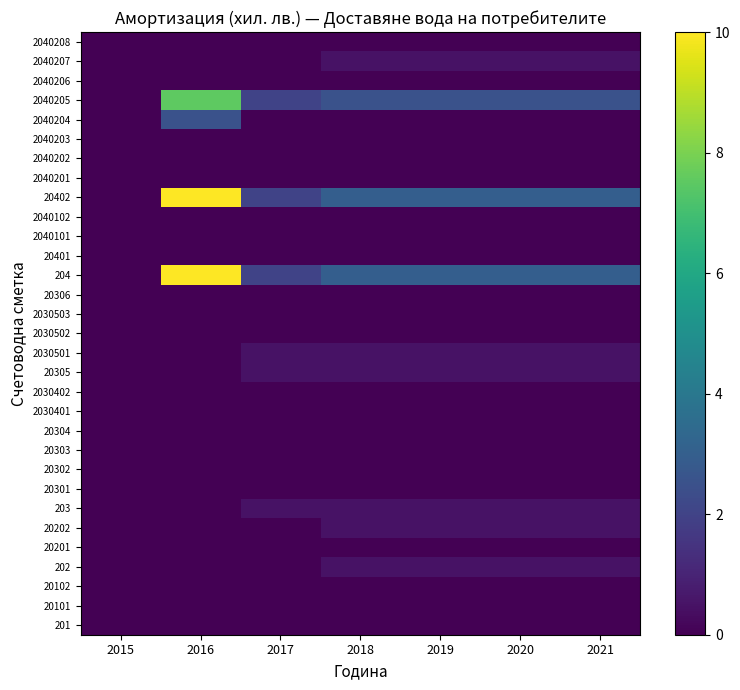

Reading left to right, list all the values displayed in this chart.

201: 2015=0.0	2016=0.0	2017=0.0	2018=0.0	2019=0.0	2020=0.0	2021=0.0
20101: 2015=0.0	2016=0.0	2017=0.0	2018=0.0	2019=0.0	2020=0.0	2021=0.0
20102: 2015=0.0	2016=0.0	2017=0.0	2018=0.0	2019=0.0	2020=0.0	2021=0.0
202: 2015=0.0	2016=0.0	2017=0.0	2018=0.5	2019=0.5	2020=0.5	2021=0.5
20201: 2015=0.0	2016=0.0	2017=0.0	2018=0.0	2019=0.0	2020=0.0	2021=0.0
20202: 2015=0.0	2016=0.0	2017=0.0	2018=0.5	2019=0.5	2020=0.5	2021=0.5
203: 2015=0.0	2016=0.0	2017=0.5	2018=0.5	2019=0.5	2020=0.5	2021=0.5
20301: 2015=0.0	2016=0.0	2017=0.0	2018=0.0	2019=0.0	2020=0.0	2021=0.0
20302: 2015=0.0	2016=0.0	2017=0.0	2018=0.0	2019=0.0	2020=0.0	2021=0.0
20303: 2015=0.0	2016=0.0	2017=0.0	2018=0.0	2019=0.0	2020=0.0	2021=0.0
20304: 2015=0.0	2016=0.0	2017=0.0	2018=0.0	2019=0.0	2020=0.0	2021=0.0
2030401: 2015=0.0	2016=0.0	2017=0.0	2018=0.0	2019=0.0	2020=0.0	2021=0.0
2030402: 2015=0.0	2016=0.0	2017=0.0	2018=0.0	2019=0.0	2020=0.0	2021=0.0
20305: 2015=0.0	2016=0.0	2017=0.5	2018=0.5	2019=0.5	2020=0.5	2021=0.5
2030501: 2015=0.0	2016=0.0	2017=0.5	2018=0.5	2019=0.5	2020=0.5	2021=0.5
2030502: 2015=0.0	2016=0.0	2017=0.0	2018=0.0	2019=0.0	2020=0.0	2021=0.0
2030503: 2015=0.0	2016=0.0	2017=0.0	2018=0.0	2019=0.0	2020=0.0	2021=0.0
20306: 2015=0.0	2016=0.0	2017=0.0	2018=0.0	2019=0.0	2020=0.0	2021=0.0
204: 2015=0.0	2016=10.0	2017=2.0	2018=3.0	2019=3.0	2020=3.0	2021=3.0
20401: 2015=0.0	2016=0.0	2017=0.0	2018=0.0	2019=0.0	2020=0.0	2021=0.0
2040101: 2015=0.0	2016=0.0	2017=0.0	2018=0.0	2019=0.0	2020=0.0	2021=0.0
2040102: 2015=0.0	2016=0.0	2017=0.0	2018=0.0	2019=0.0	2020=0.0	2021=0.0
20402: 2015=0.0	2016=10.0	2017=2.0	2018=3.0	2019=3.0	2020=3.0	2021=3.0
2040201: 2015=0.0	2016=0.0	2017=0.0	2018=0.0	2019=0.0	2020=0.0	2021=0.0
2040202: 2015=0.0	2016=0.0	2017=0.0	2018=0.0	2019=0.0	2020=0.0	2021=0.0
2040203: 2015=0.0	2016=0.0	2017=0.0	2018=0.0	2019=0.0	2020=0.0	2021=0.0
2040204: 2015=0.0	2016=2.5	2017=0.0	2018=0.0	2019=0.0	2020=0.0	2021=0.0
2040205: 2015=0.0	2016=7.5	2017=2.0	2018=2.5	2019=2.5	2020=2.5	2021=2.5
2040206: 2015=0.0	2016=0.0	2017=0.0	2018=0.0	2019=0.0	2020=0.0	2021=0.0
2040207: 2015=0.0	2016=0.0	2017=0.0	2018=0.5	2019=0.5	2020=0.5	2021=0.5
2040208: 2015=0.0	2016=0.0	2017=0.0	2018=0.0	2019=0.0	2020=0.0	2021=0.0